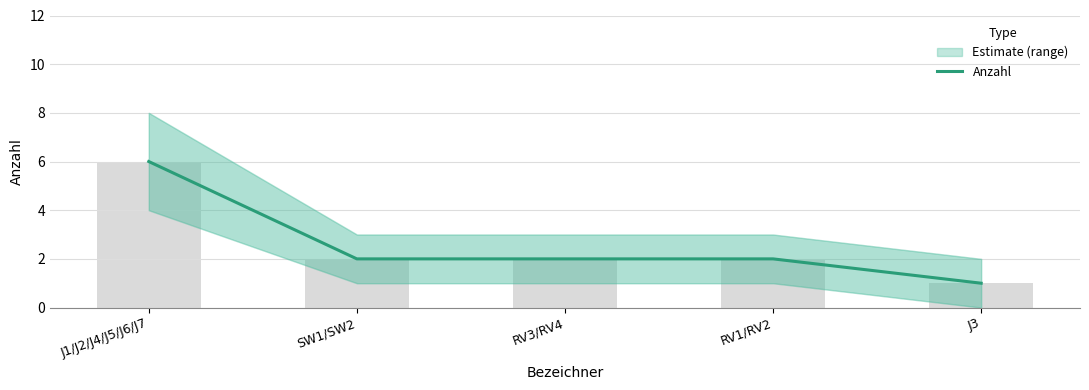

Which label corresponds to the largest value in the chart?

J1/J2/J4/J5/J6/J7